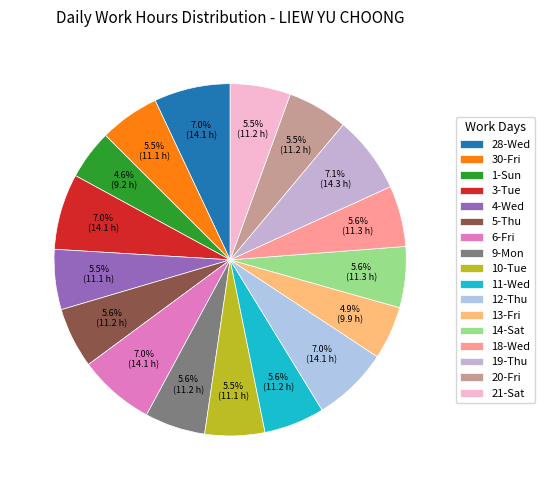

What is the change in value from 6-Fri to 13-Fri?

-4.3